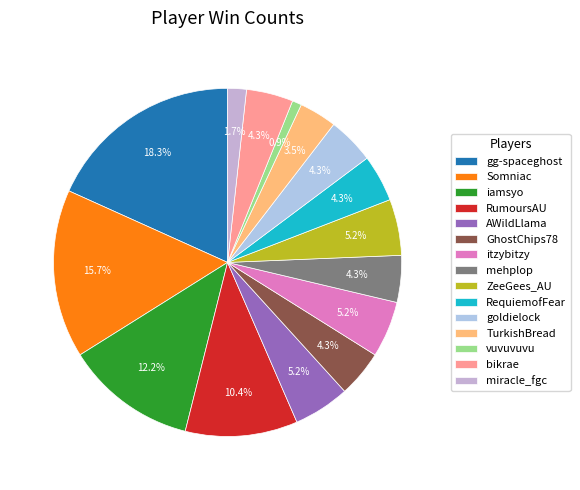

Between Somniac and vuvuvuvu, which is larger?

Somniac